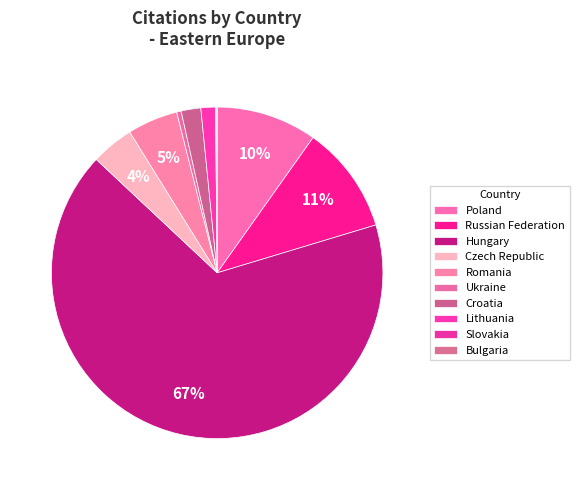

To the nearest percent, what portion does Russian Federation represent?

11%